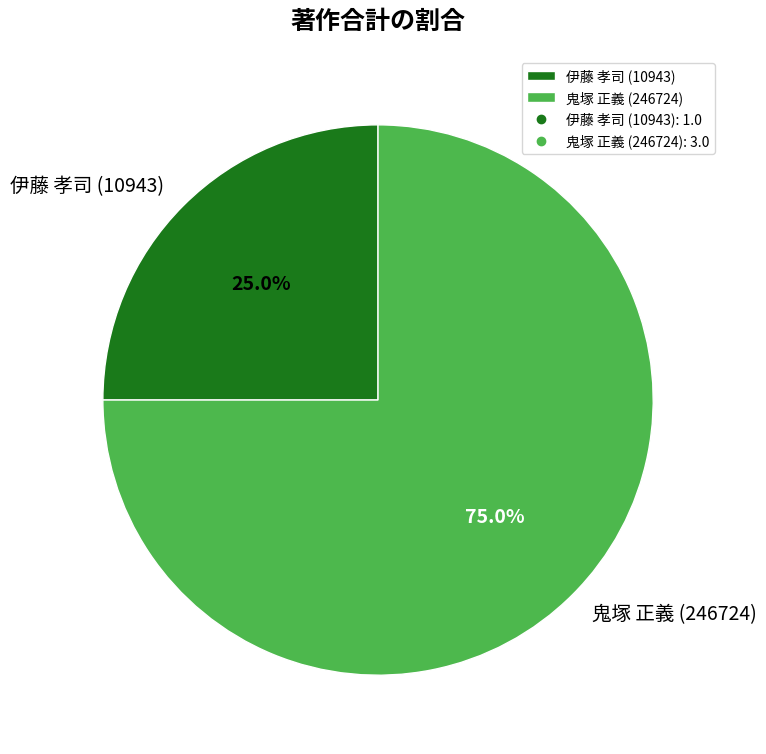

Rank the categories by value from lowest to highest.

伊藤 孝司 (10943), 鬼塚 正義 (246724)